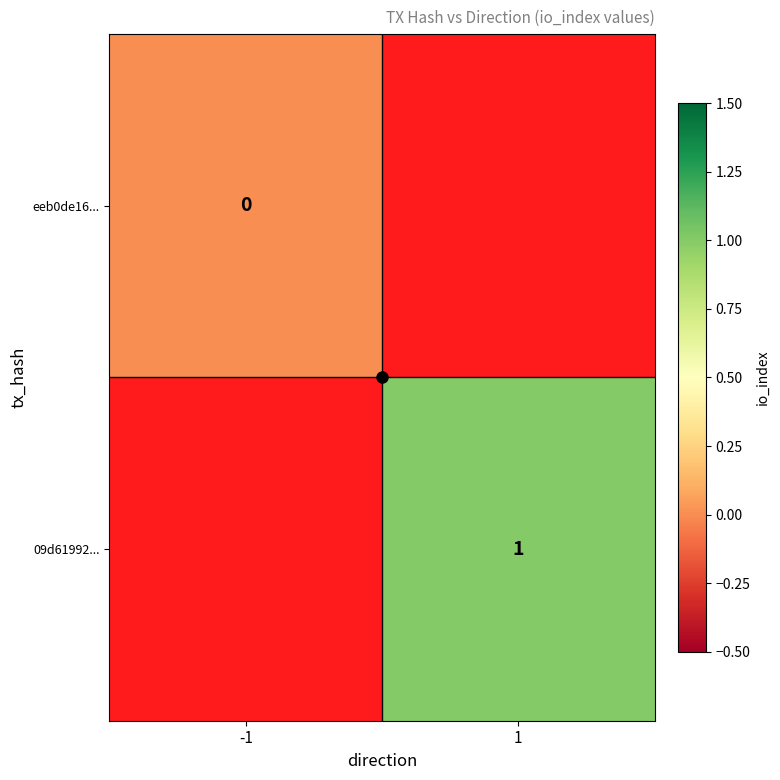

True or false: 09d61992... has a value of 1.0 at 1.

True